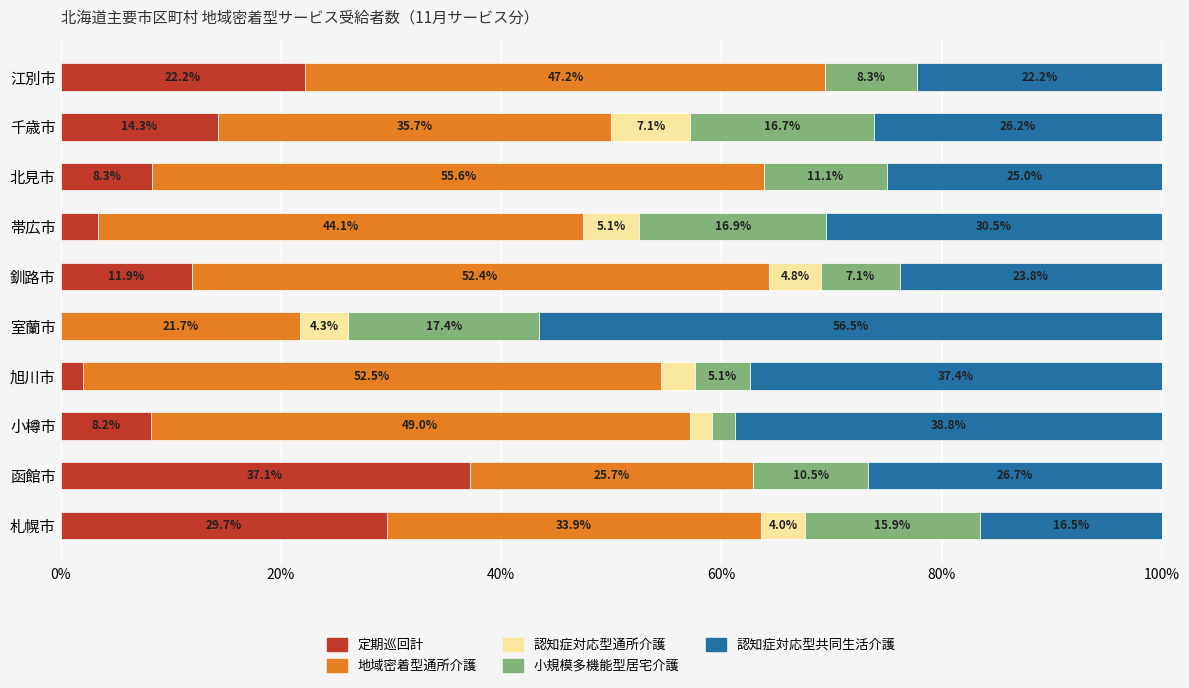

What is the total value across all series at 小樽市?

100.0